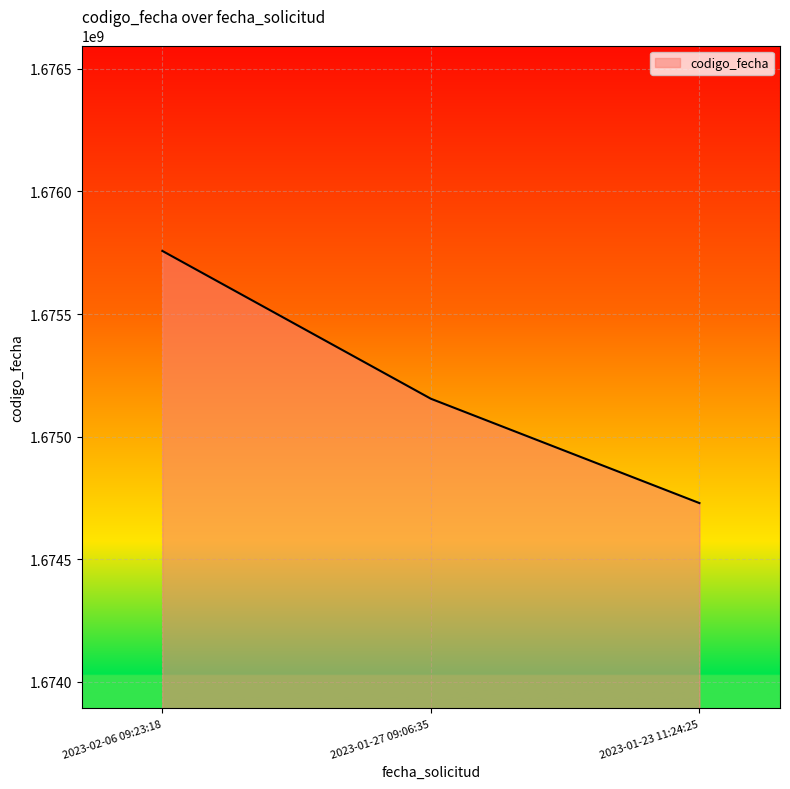

What is the change in value from 2023-01-27 09:06:35 to 2023-01-23 11:24:25?

-425609